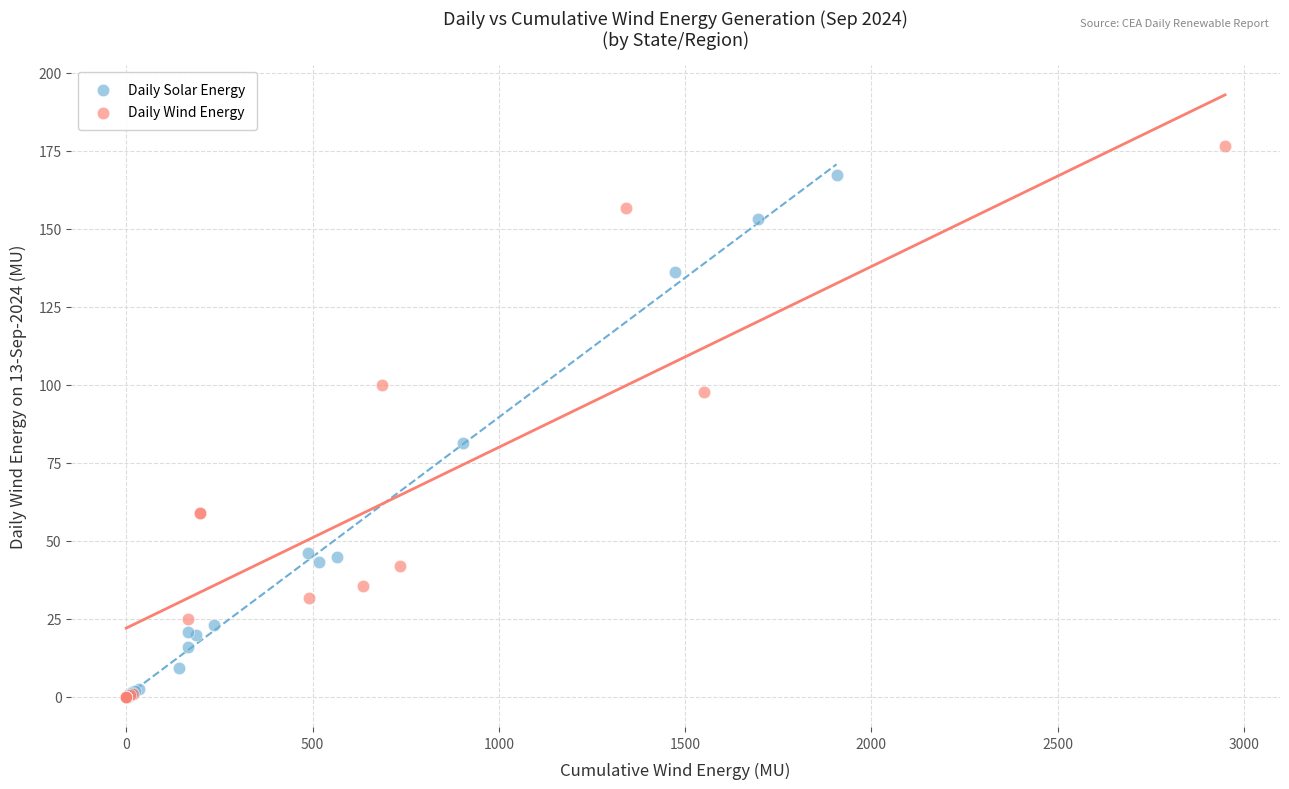

Which series has the largest Y range (max minus min)?

Daily Wind Energy